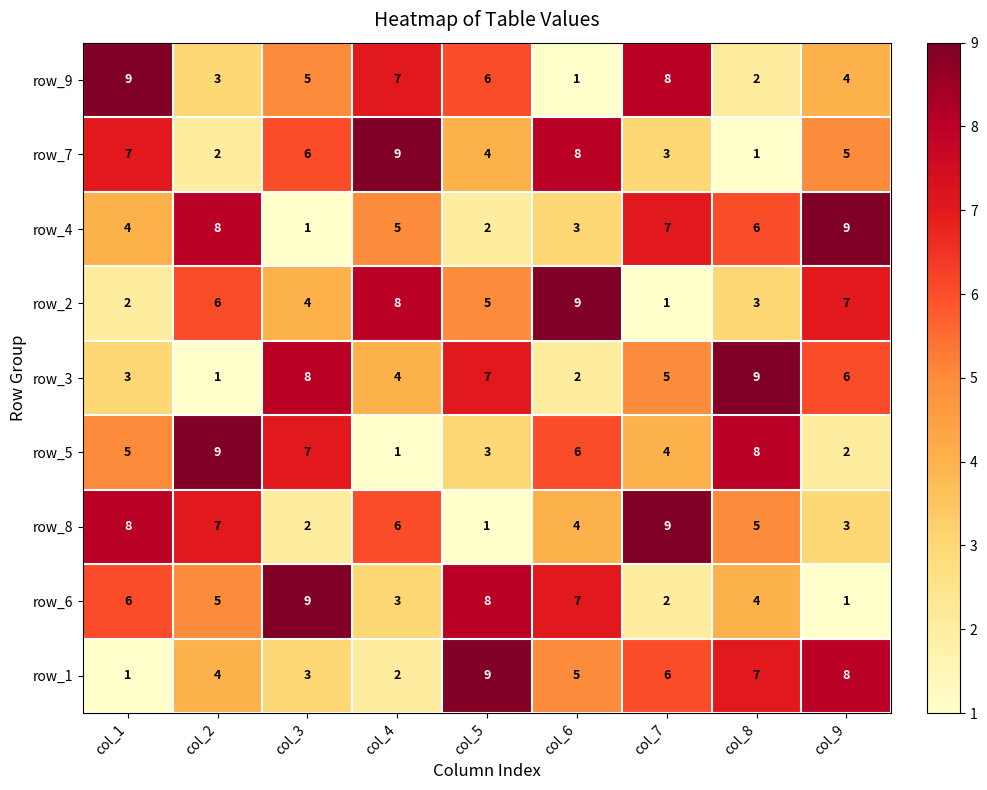

What is the sum of the row_6 values at col_1 and col_2?

11